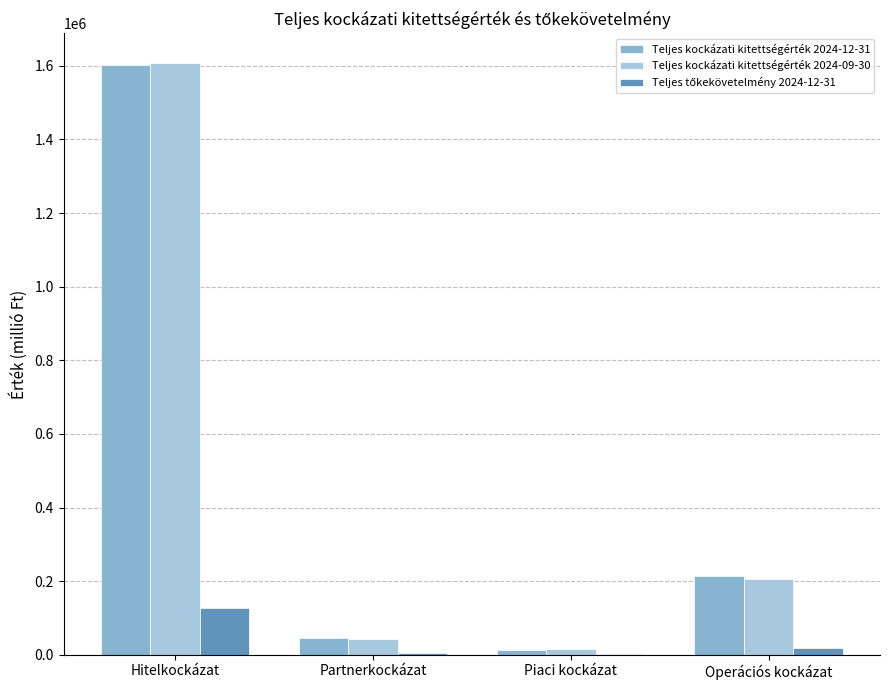

How many data points does each series have?

4